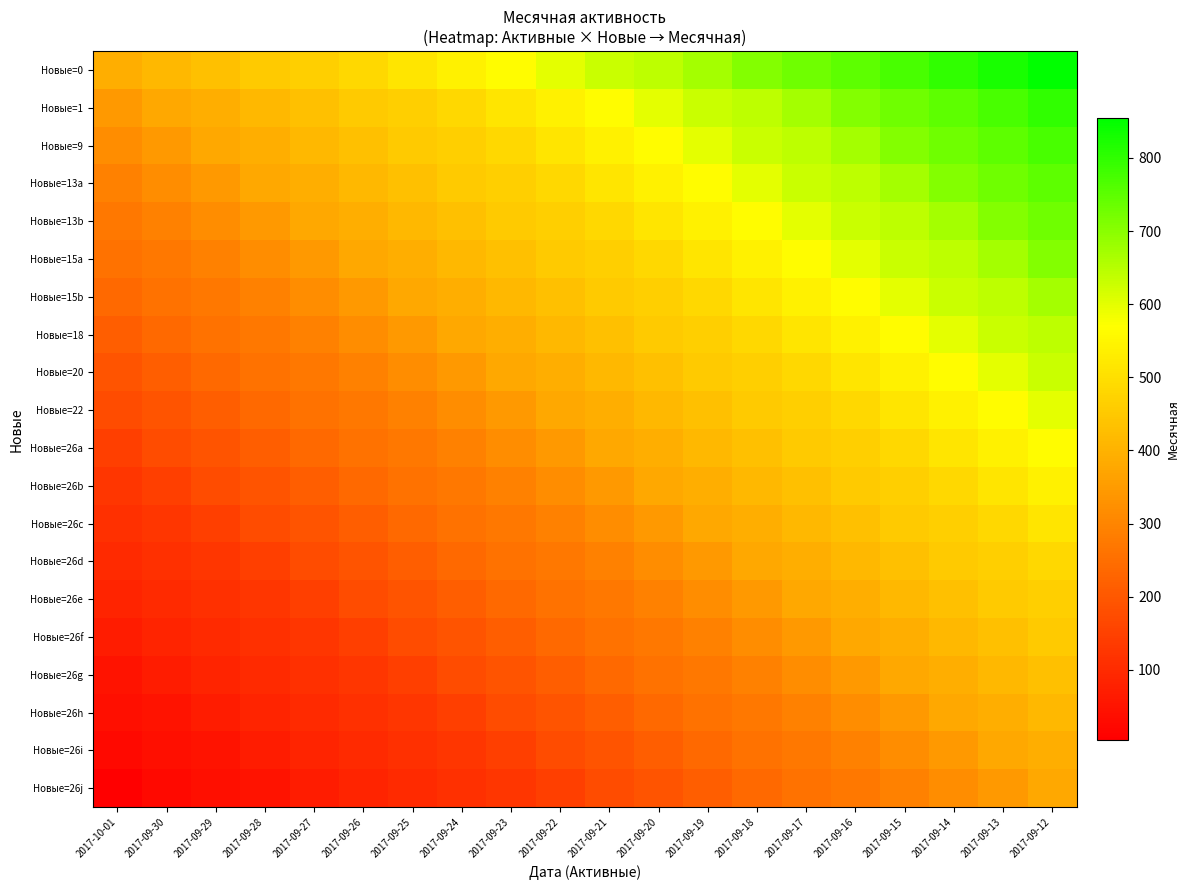

At how many categories does at least one series exceed 134?

20